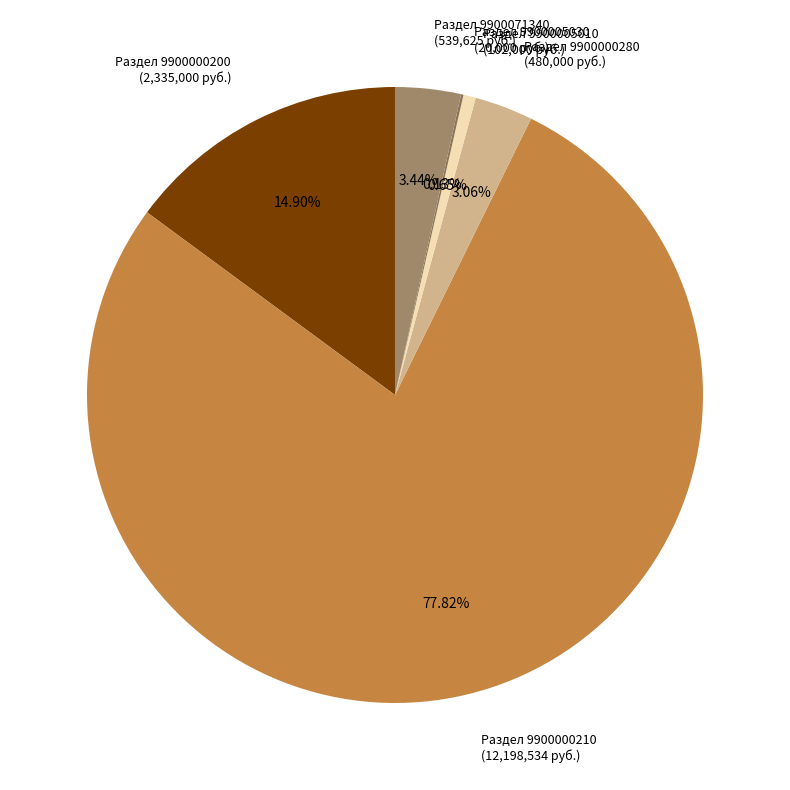

Do Раздел 9900000210 (12,198,534 руб.) and Раздел 9900000280 (480,000 руб.) together represent more than half of the pie?

Yes